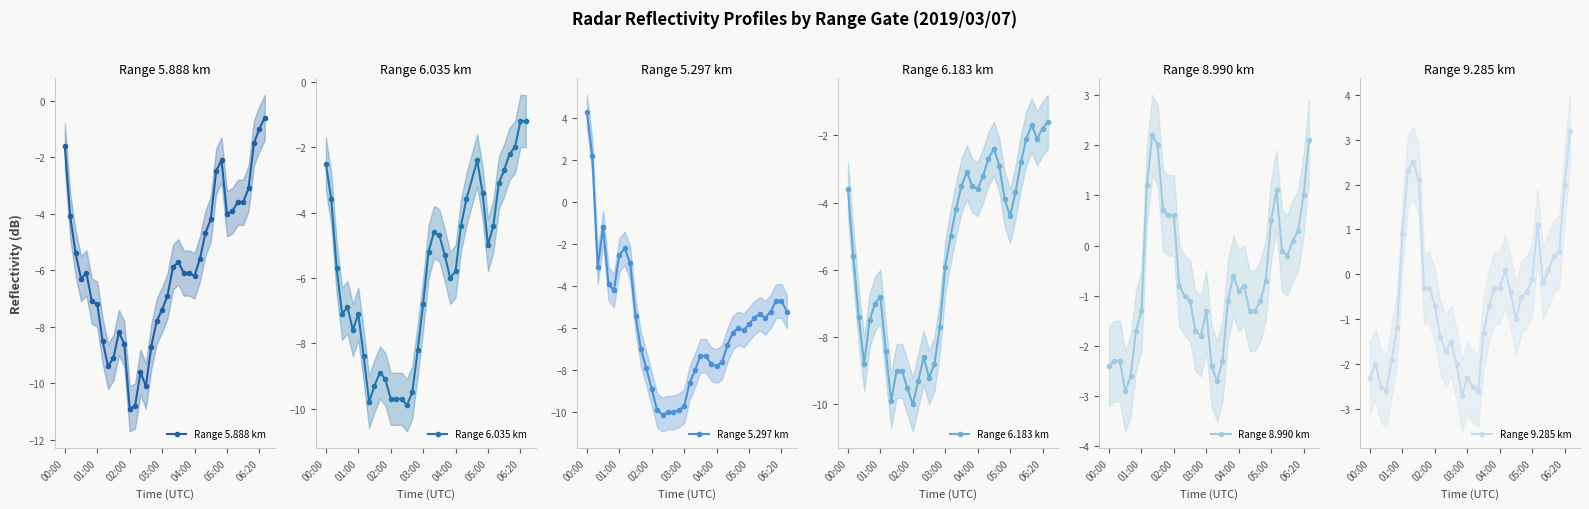

How many negative values does the 5.297 series have?

36